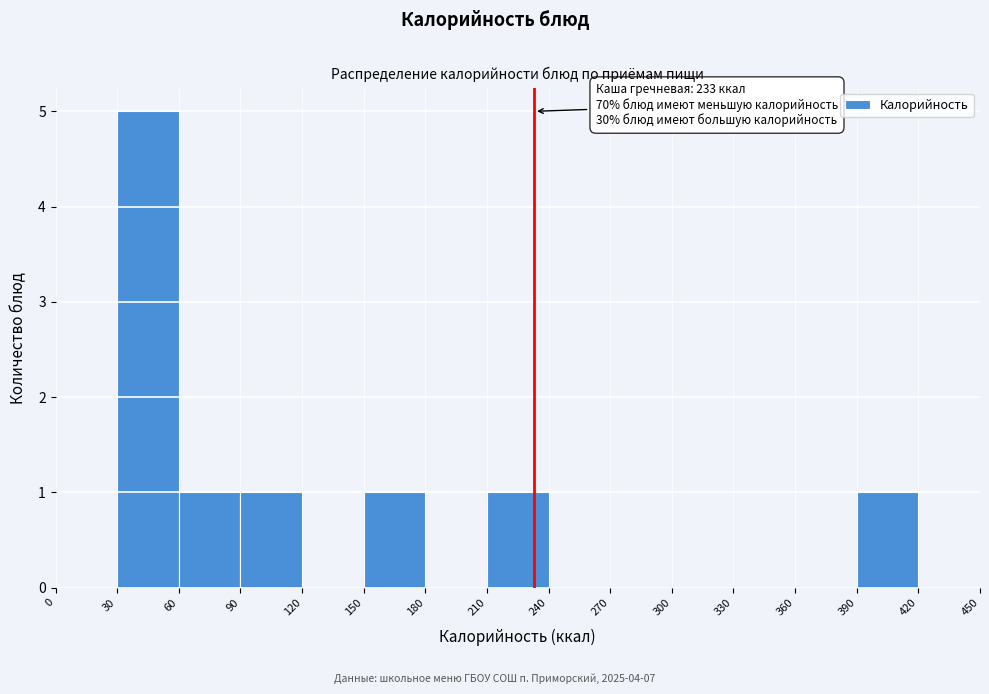

Over which range of the x-axis is the bar tallest?

30 to 60